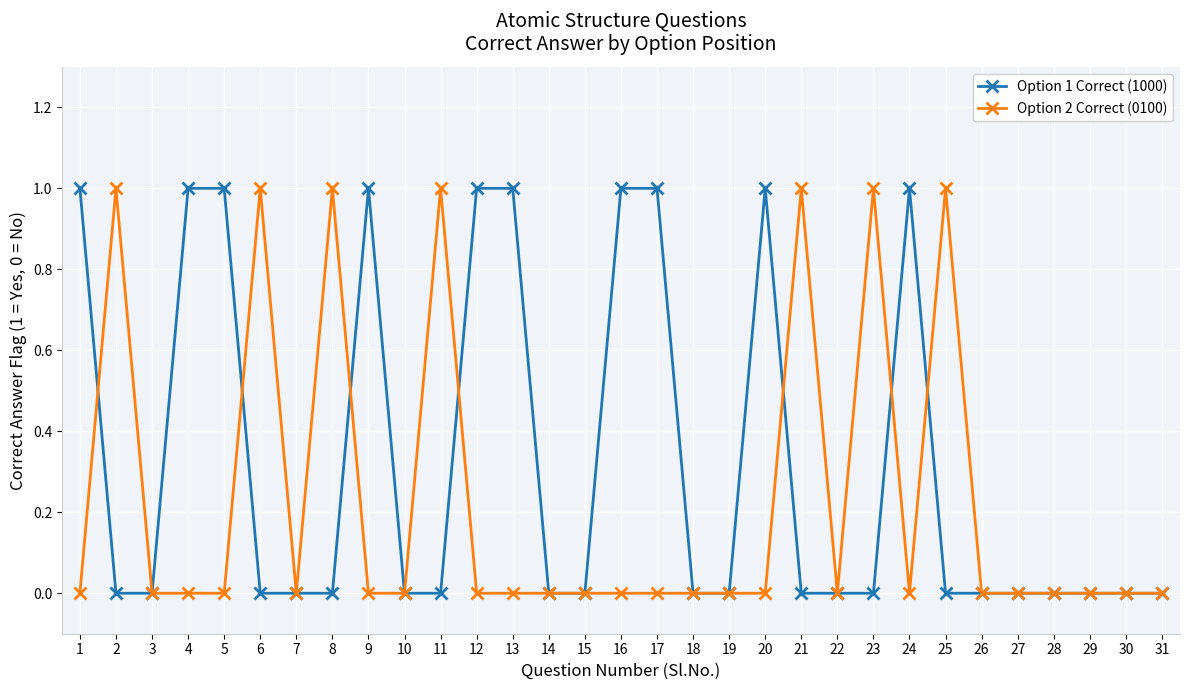

Which series changed the most between 6 and 30?

Option 2 Correct (0100)